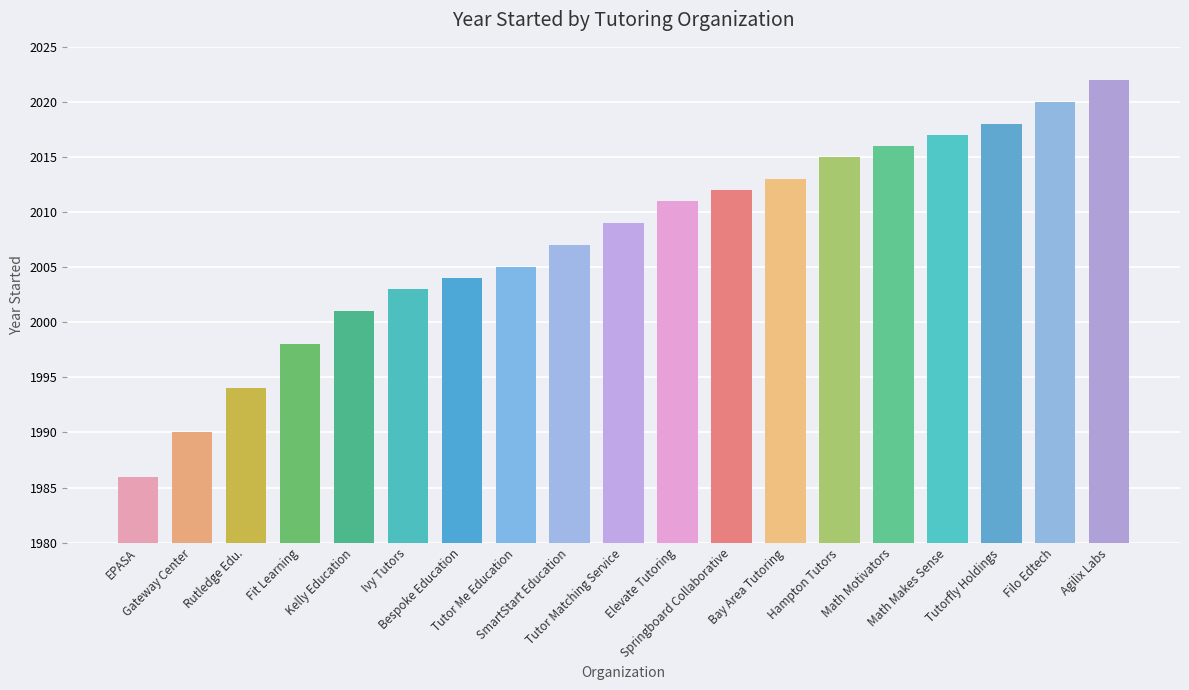

Reading left to right, list all the values displayed in this chart.

EPASA=1986	Gateway Center=1990	Rutledge Edu.=1994	Fit Learning=1998	Kelly Education=2001	Ivy Tutors=2003	Bespoke Education=2004	Tutor Me Education=2005	SmartStart Education=2007	Tutor Matching Service=2009	Elevate Tutoring=2011	Springboard Collaborative=2012	Bay Area Tutoring=2013	Hampton Tutors=2015	Math Motivators=2016	Math Makes Sense=2017	Tutorfly Holdings=2018	Filo Edtech=2020	Agilix Labs=2022